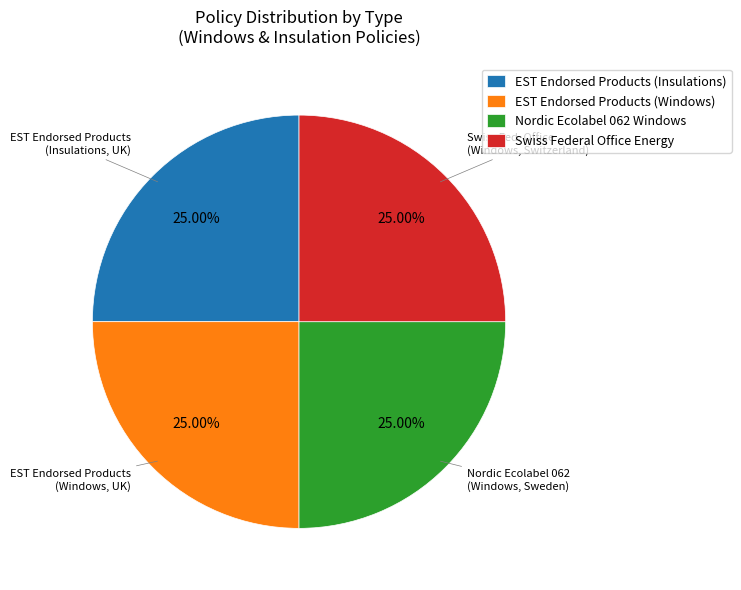

Is there a majority slice in this chart?

No